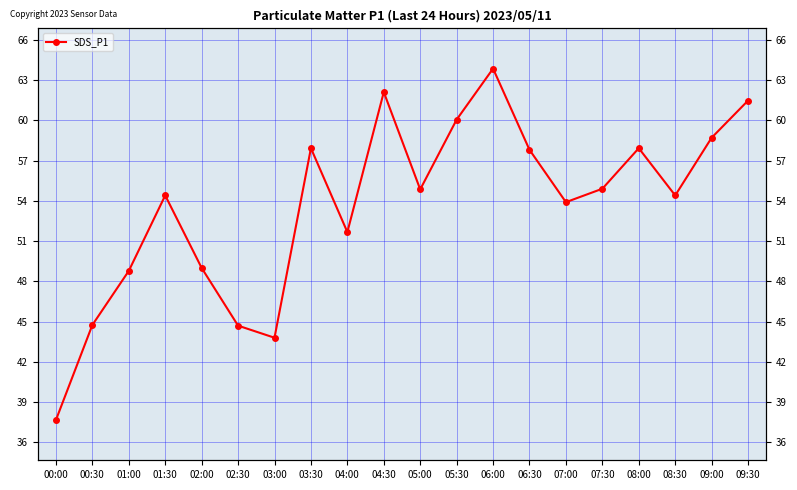

Which has a higher value, 08:30 or 04:30?

04:30